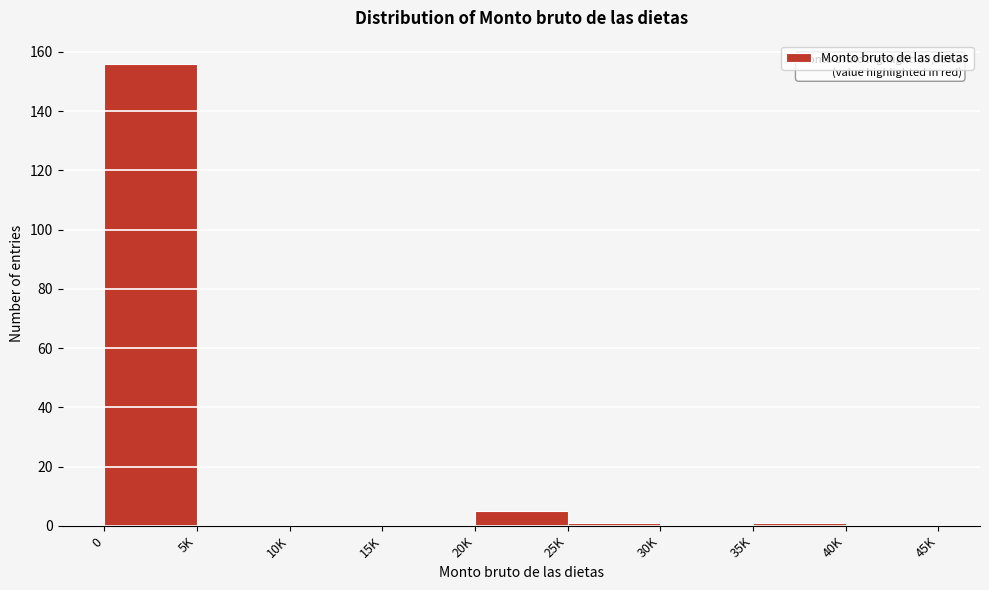

Reading right to left, list all the values displayed in this chart.

40K=0	35K=1	30K=0	25K=1	20K=5	15K=0	10K=0	5K=0	0=156